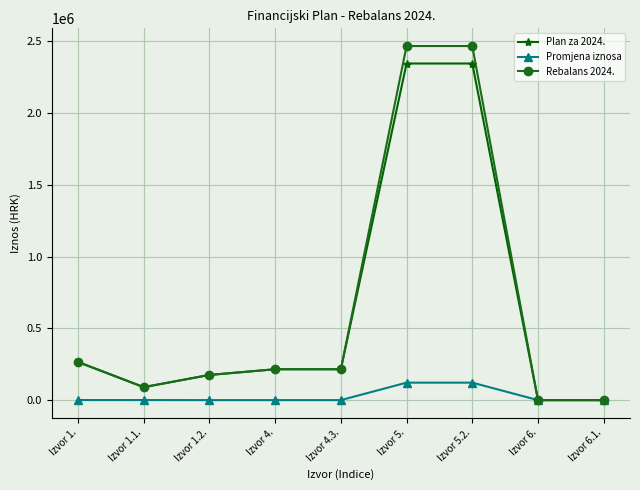

At Izvor 5., list the series in order from largest to smallest.

Rebalans 2024., Plan za 2024., Promjena iznosa